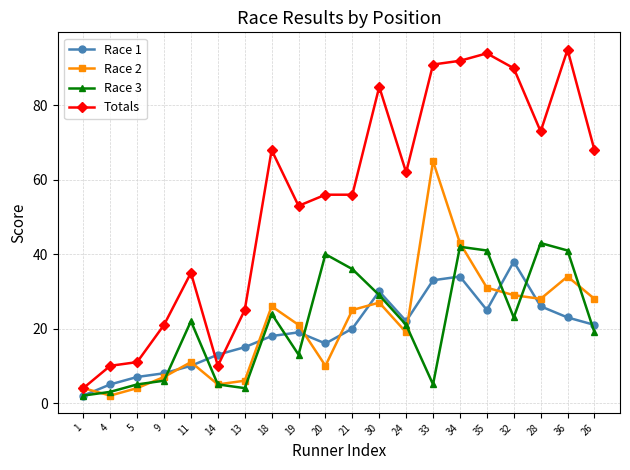

Rank the categories by Race 1 value from lowest to highest.

1, 4, 5, 9, 11, 14, 13, 20, 18, 19, 21, 26, 24, 36, 35, 28, 30, 33, 34, 32